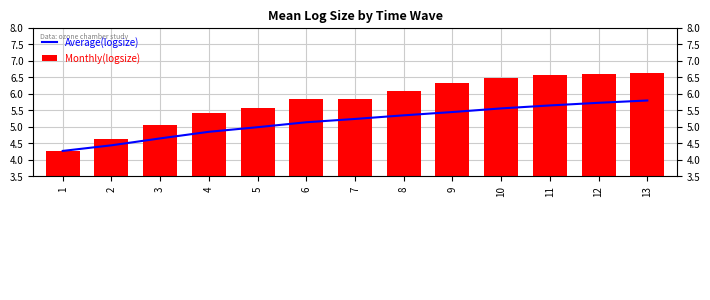

Does the chart contain stacked bars?

No